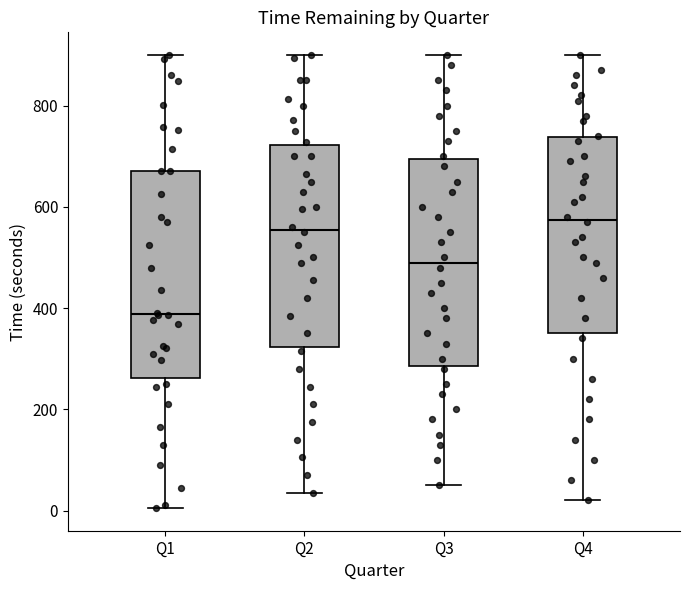

Where does the lower whisker of the box for Q3 end on the y-axis? The values are not printed on the chart, so give them approximately, as read against the axis.

60